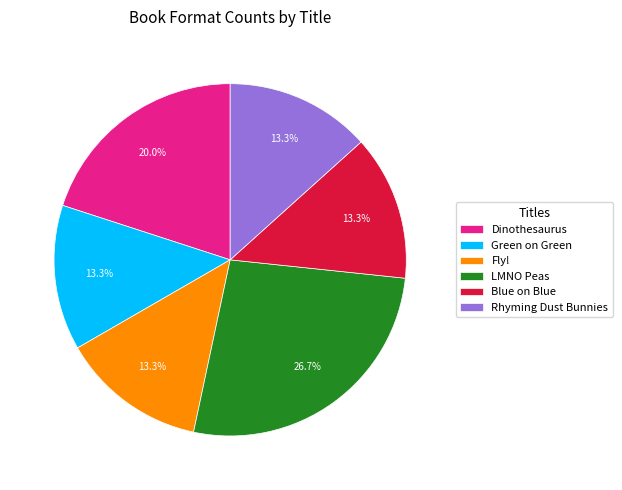

Is there a majority slice in this chart?

No